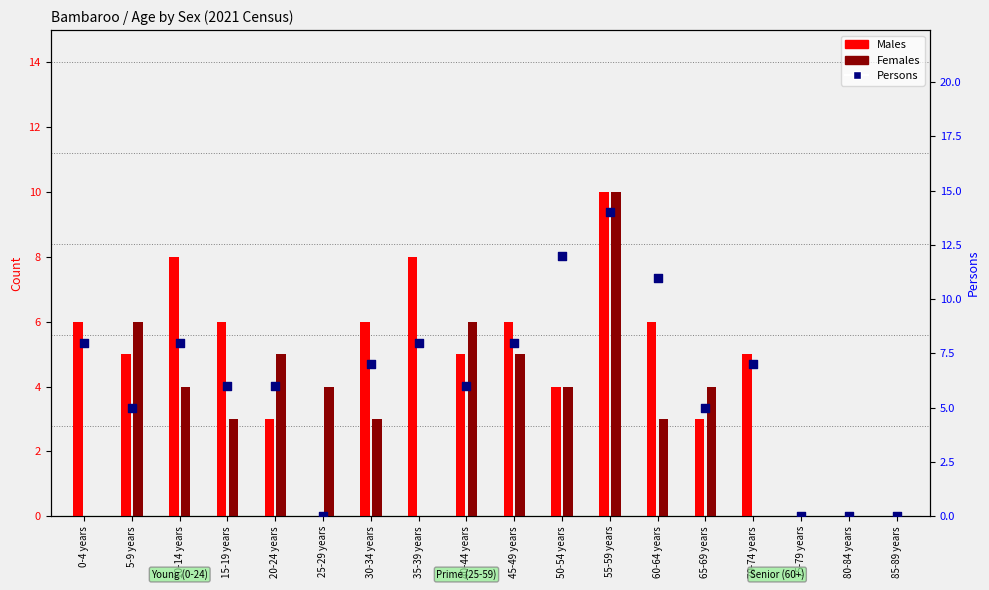

At how many categories does at least one series exceed 8?

3